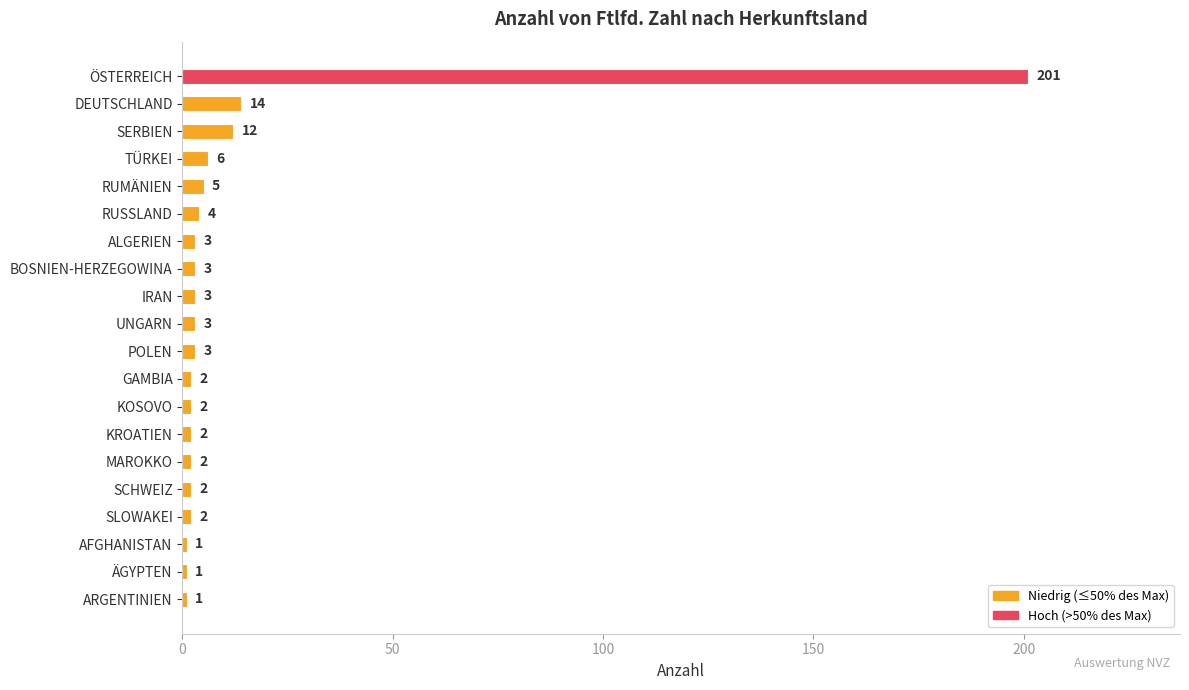

How many categories are shown in the chart?

20